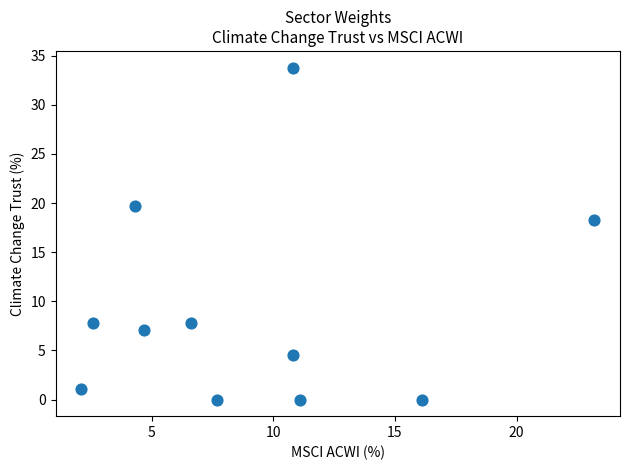

What Y value in the scatter plot is closest to 16?

18.3